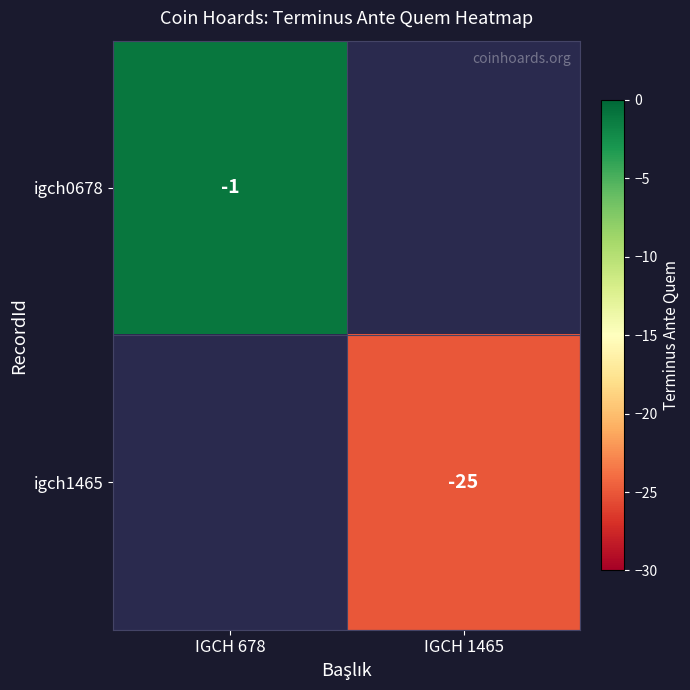

Is it true that igch1465 equals -25 at IGCH 1465?

True